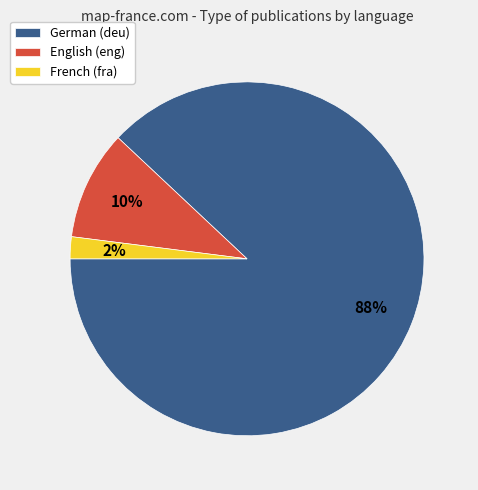

The English (eng) slice represents 18% of the pie. True or false?

False